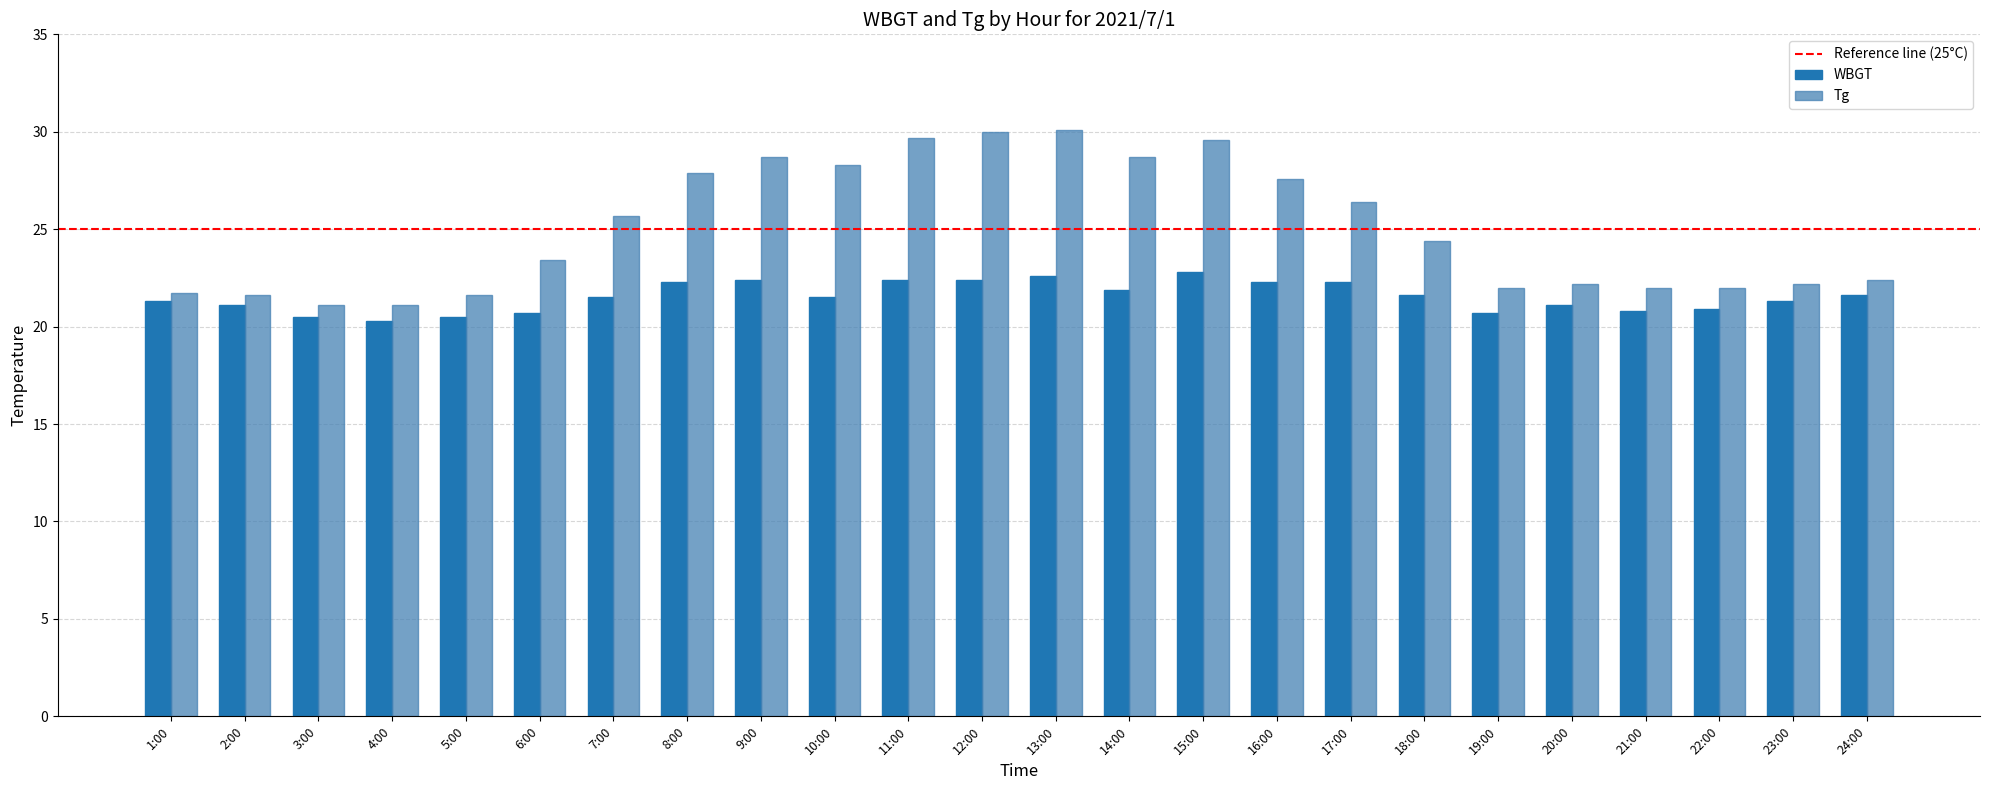

Count the number of categories in the chart.

24